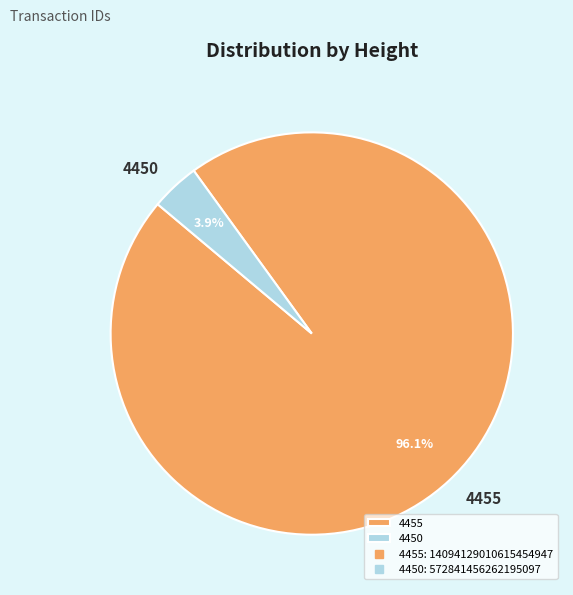

Which slice represents more than half of the pie?

4455